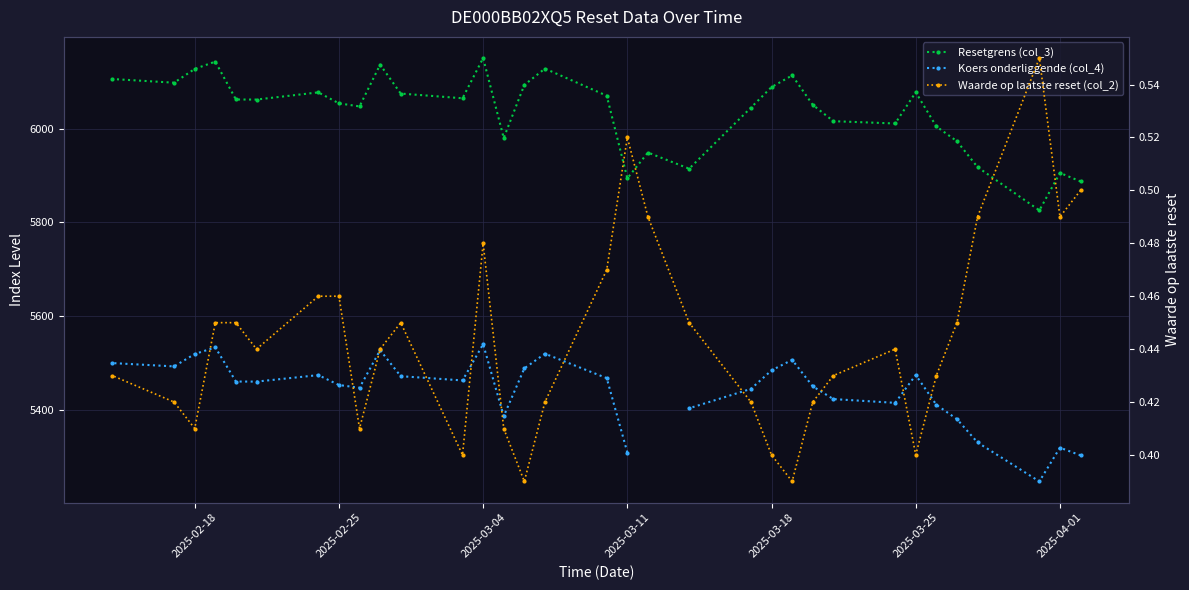

True or false: Resetgrens (col_3) and Waarde op laatste reset (col_2) intersect in this chart.

False